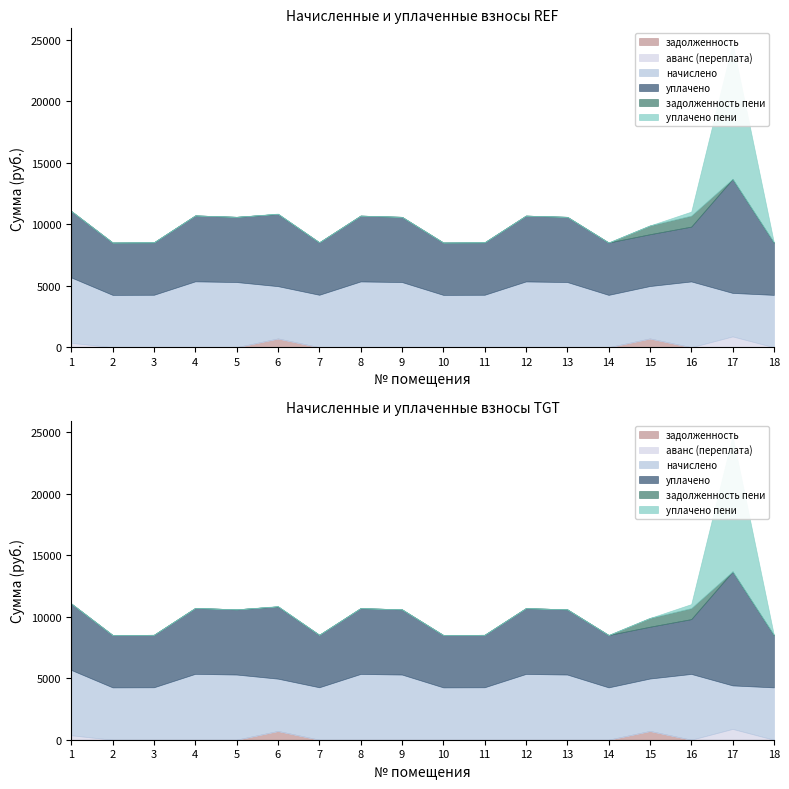

Is it true that уплачено equals 5348.9 at 8?

True